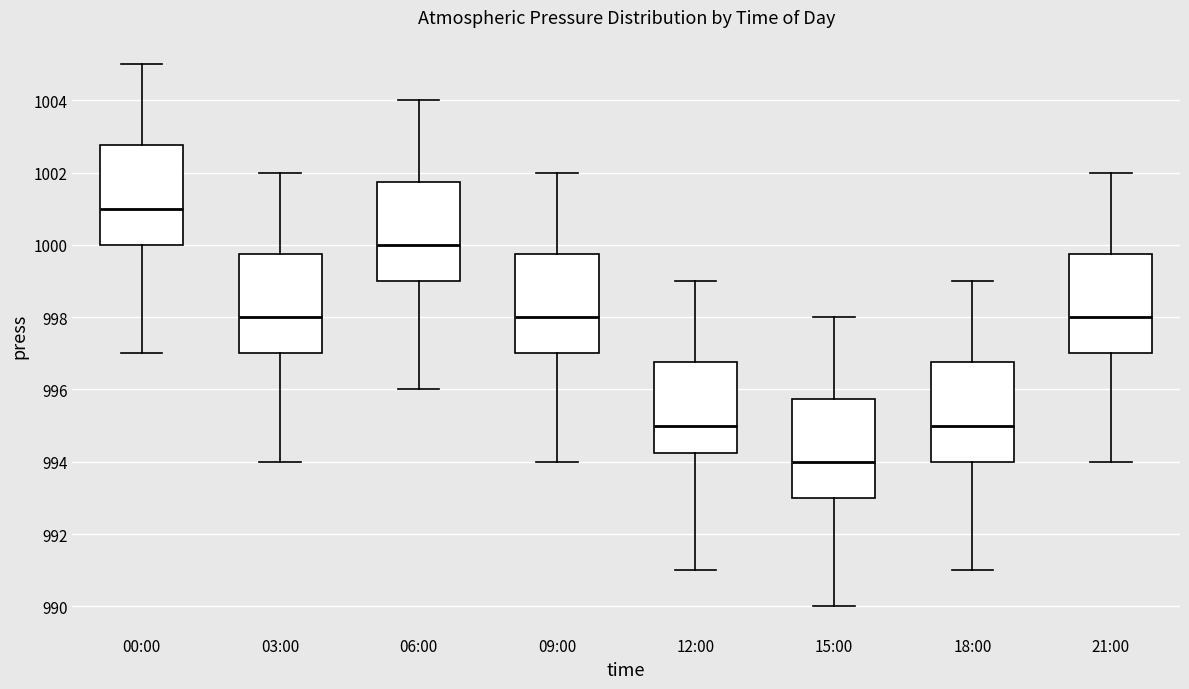

Which box has the lowest median line?

15:00